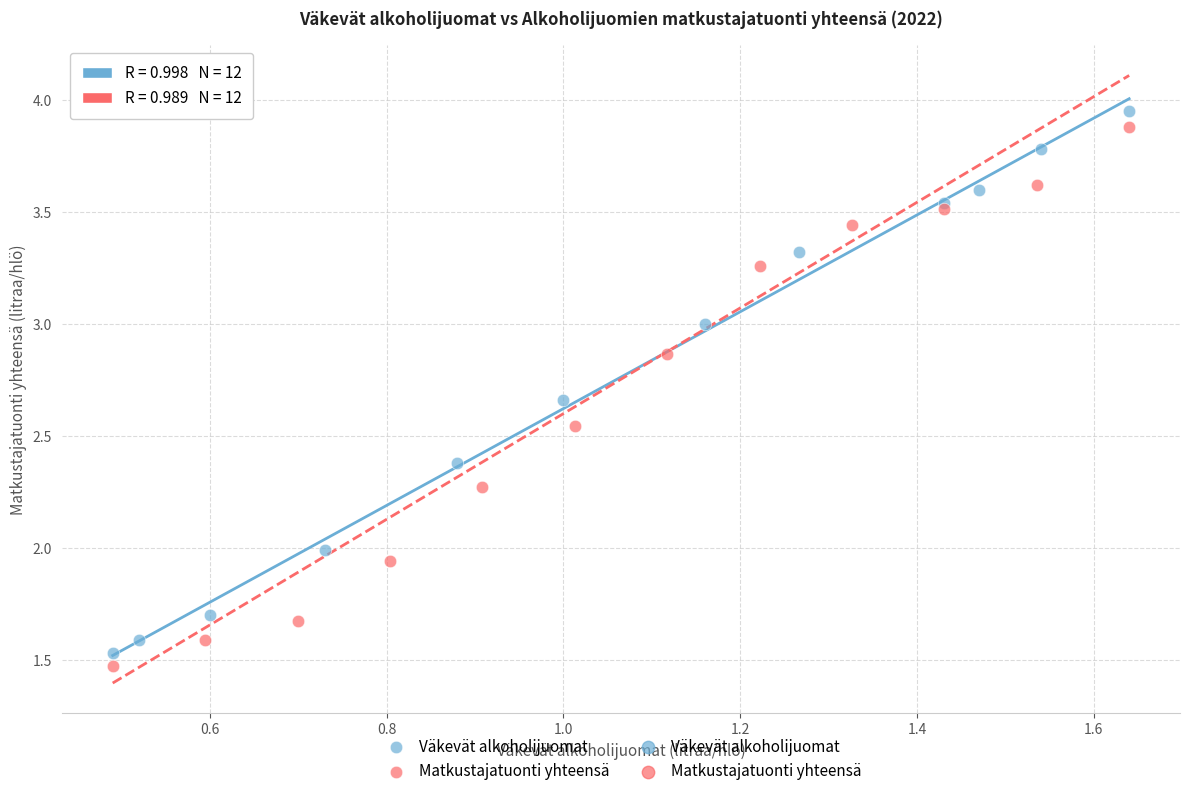

Which series has the widest spread of Y values?

Väkevät alkoholijuomat